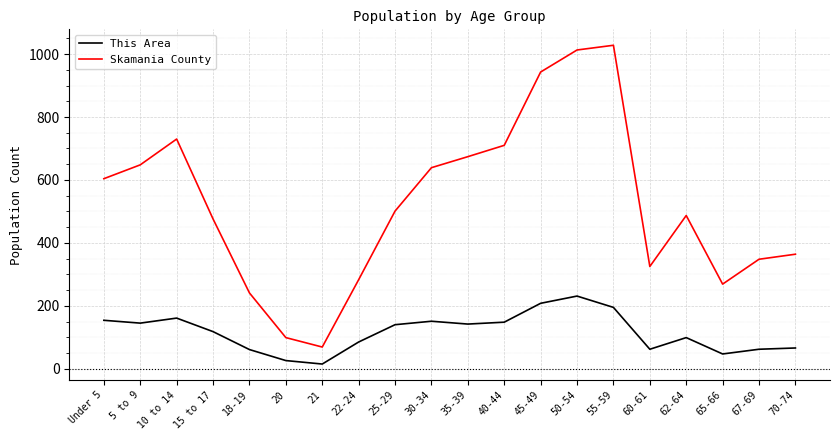

What is the maximum value for This Area?

231